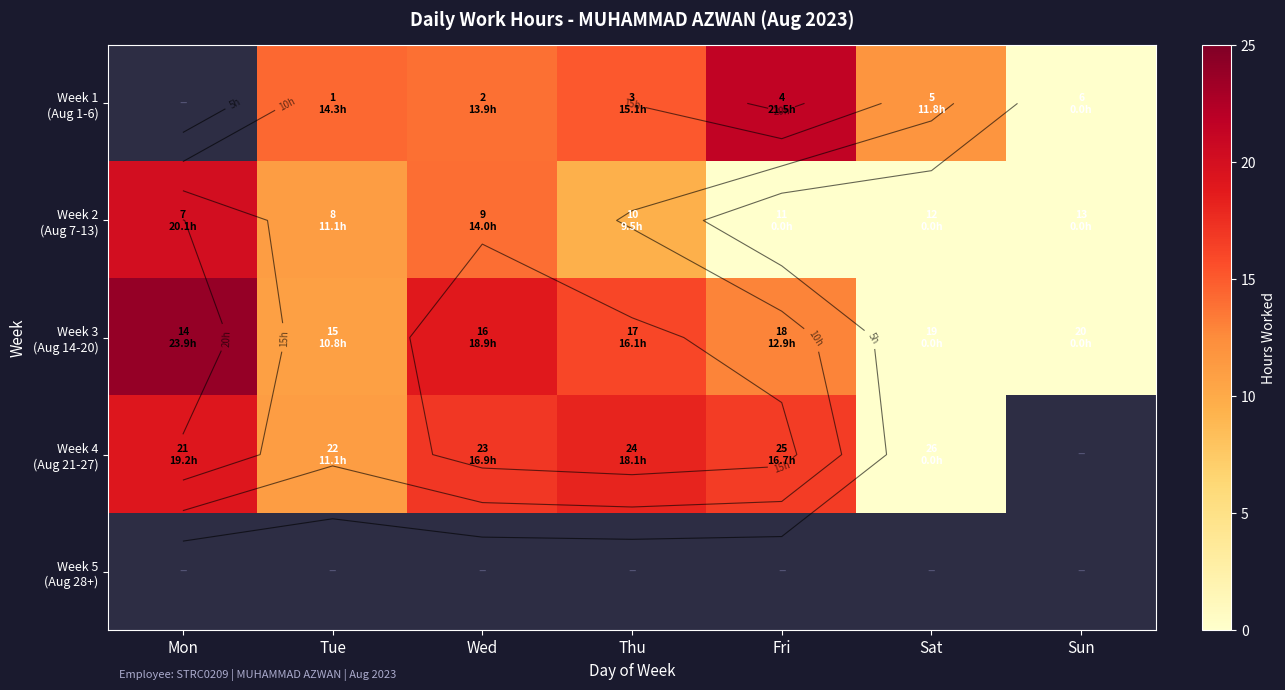

At Fri, list the series in order from smallest to largest.

Week 2 (Aug 7-13), Week 3 (Aug 14-20), Week 4 (Aug 21-27), Week 1 (Aug 1-6), Week 5 (Aug 28+)